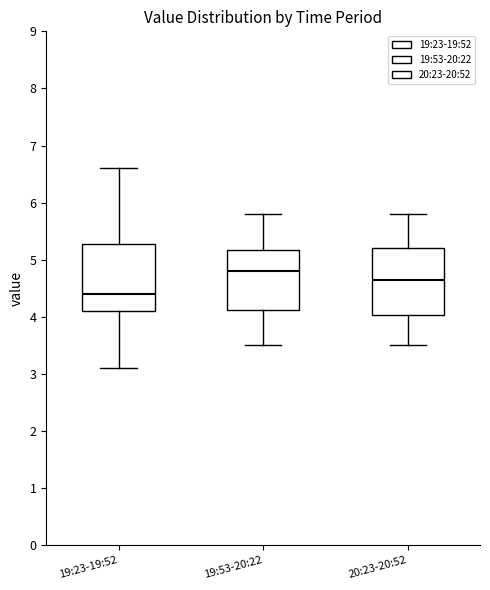

Which box's median line is the lowest?

19:23-19:52